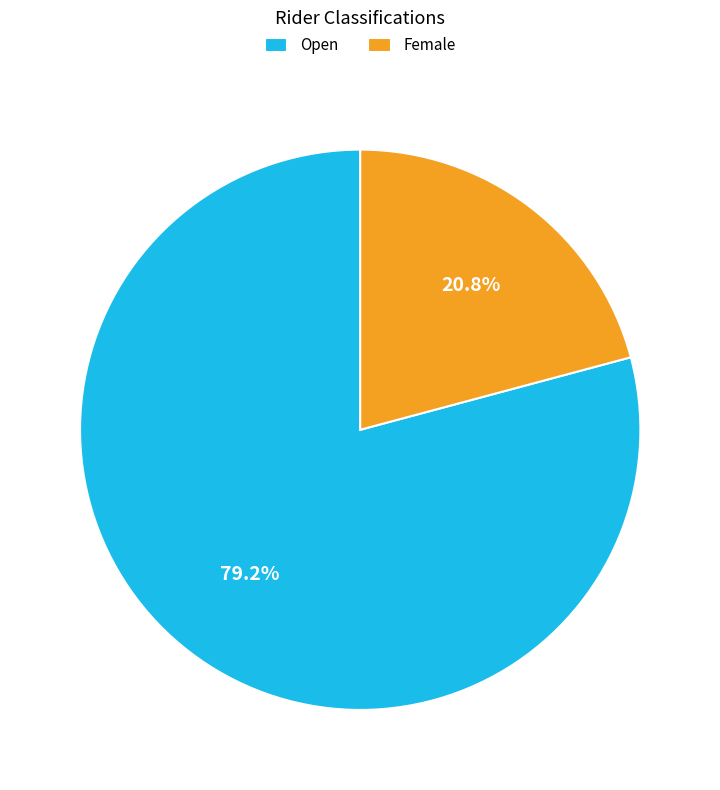

To the nearest percent, what is the combined percentage of Female and Open?

100%